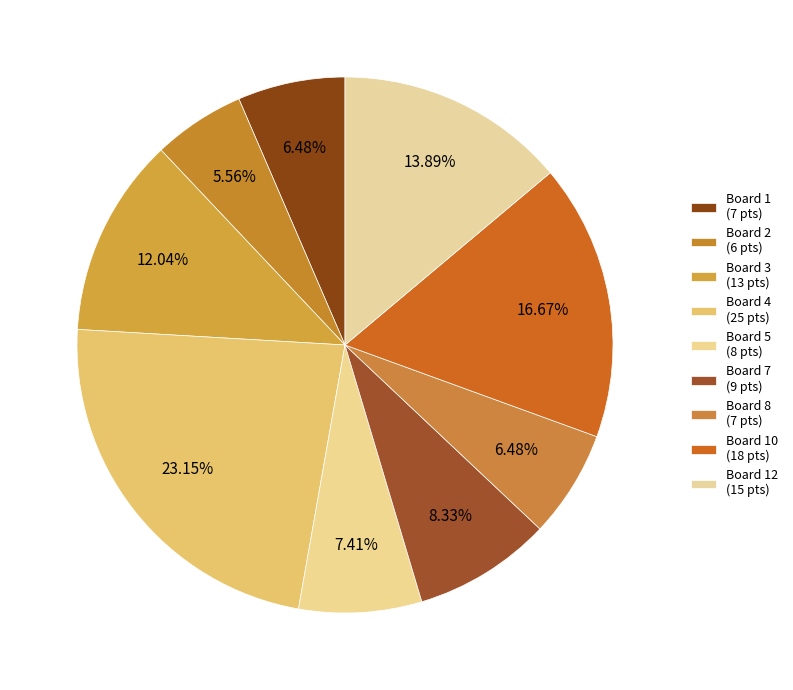

Count the number of slices in the pie.

9